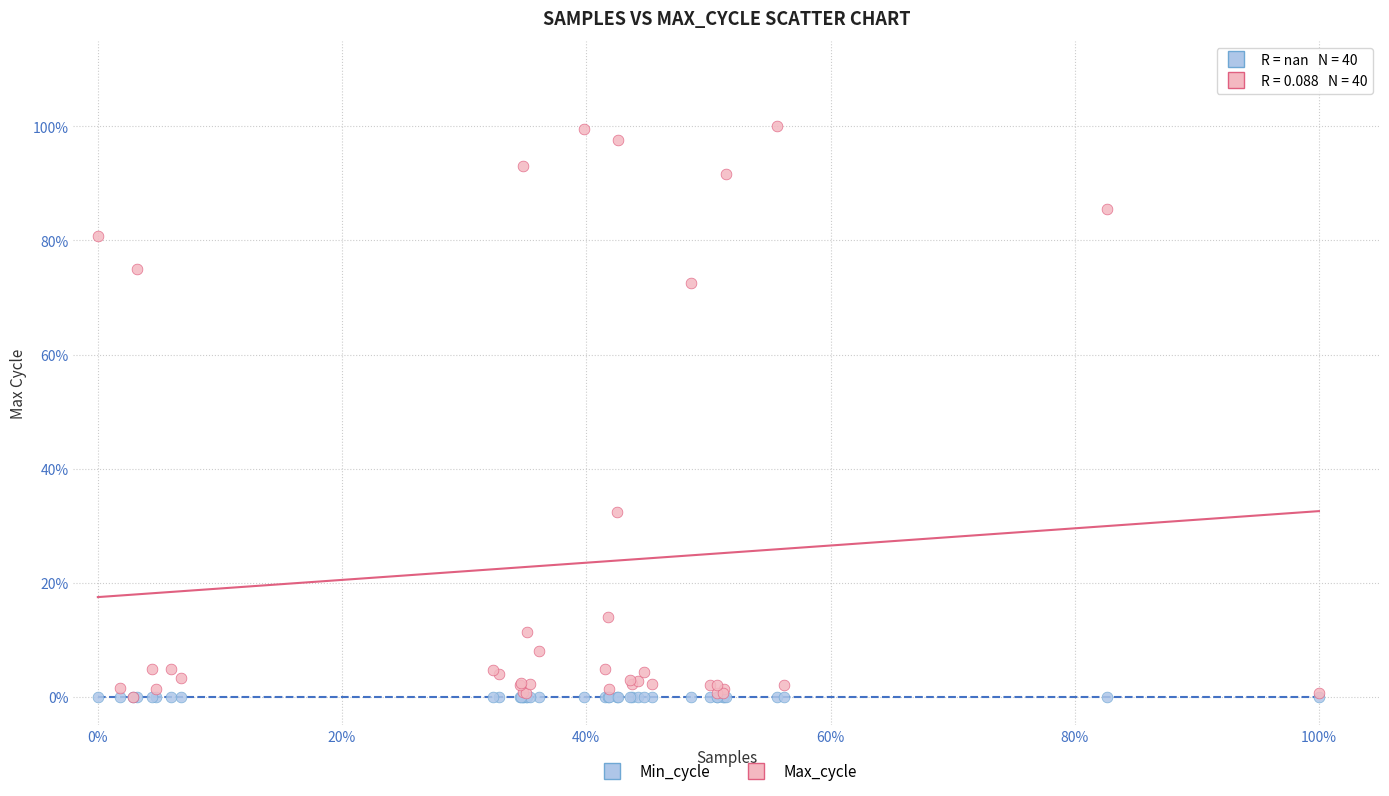

What are all the series names shown in the legend?

Min_cycle, Max_cycle